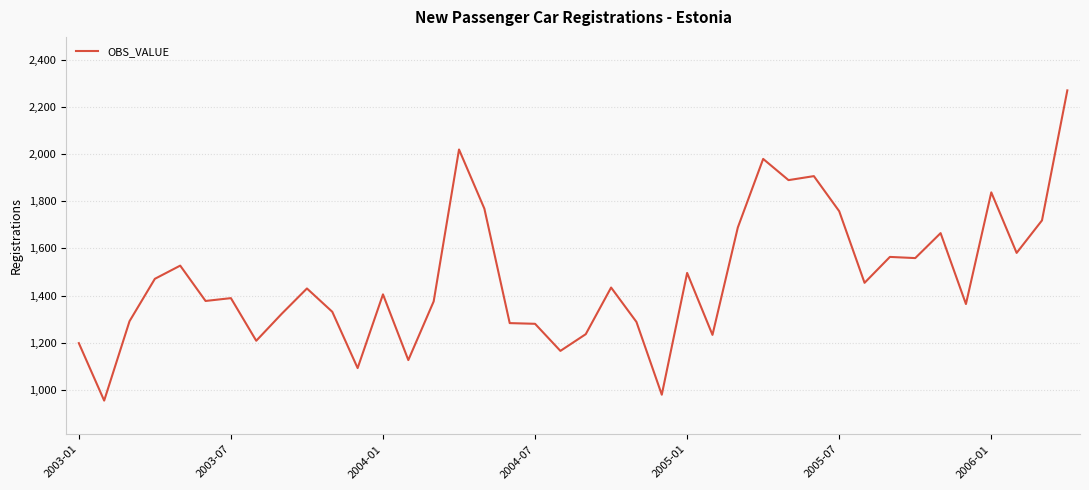

What is the greatest value displayed?

2271